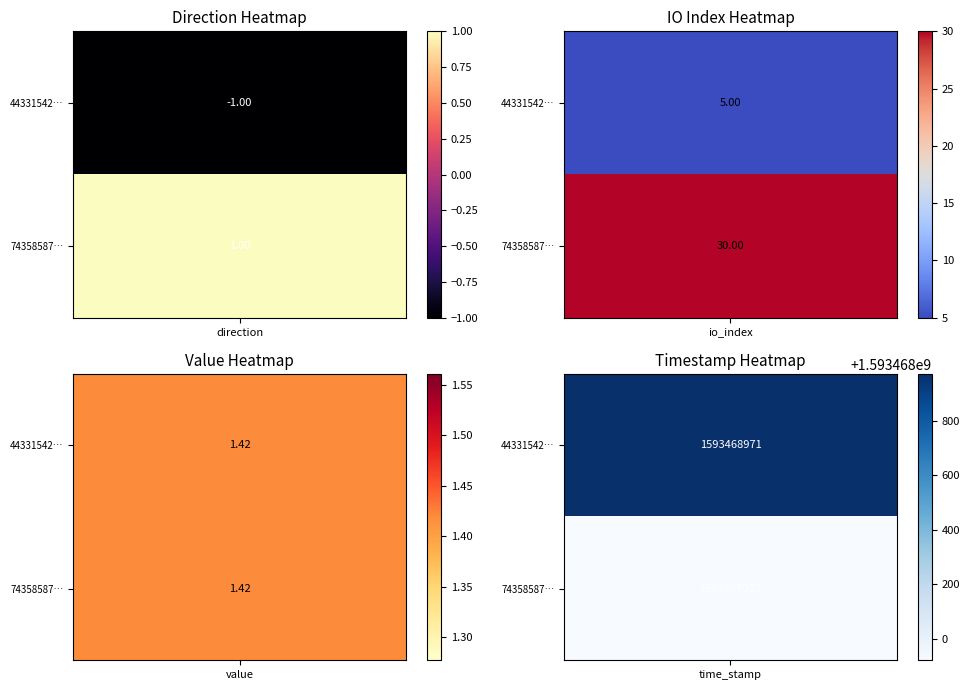

What is the sum of the 743585879118669f8cce0bd0b8d341445df7daa values at direction and value?

2.4